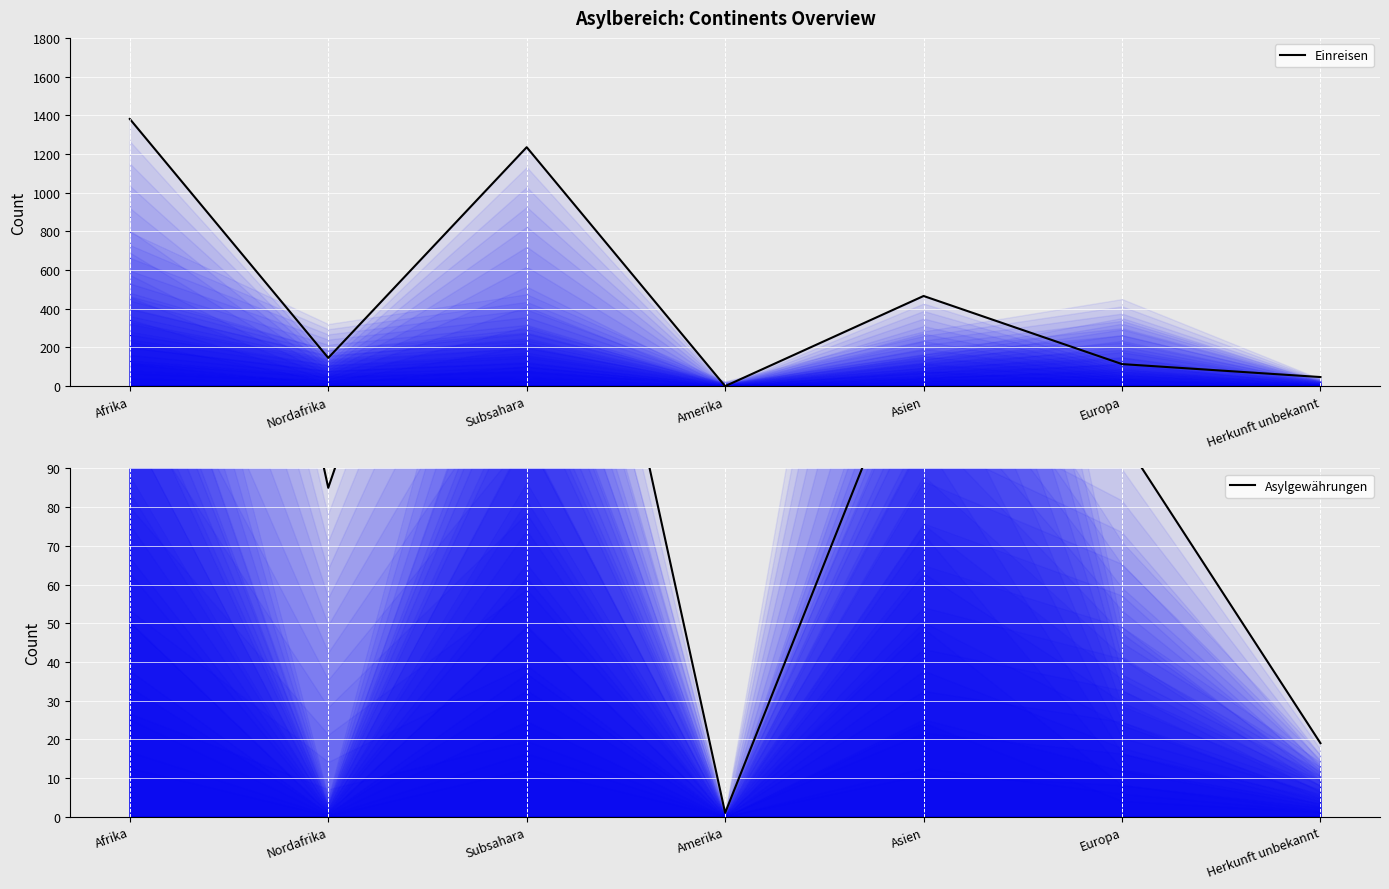

What is the difference between the second highest and minimum values in the Einreisen (main) series?

1235